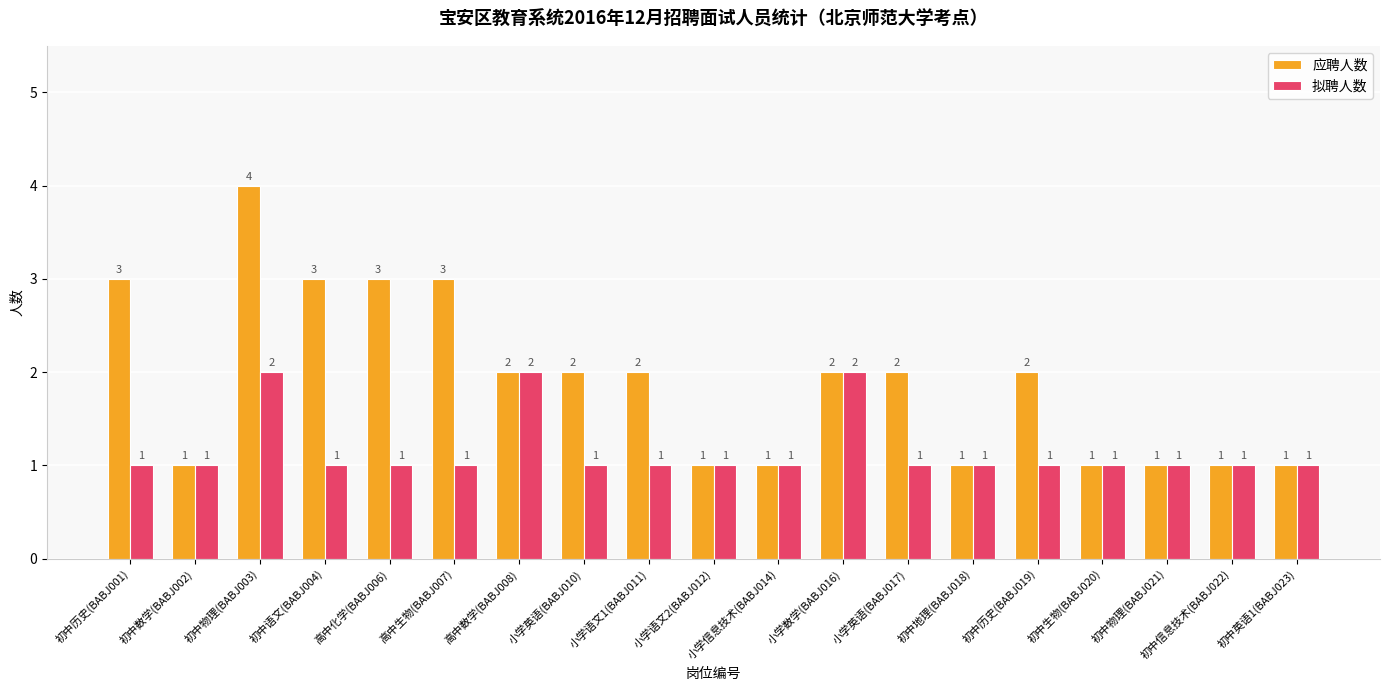

What is the average value of the 拟聘人数 series?

1